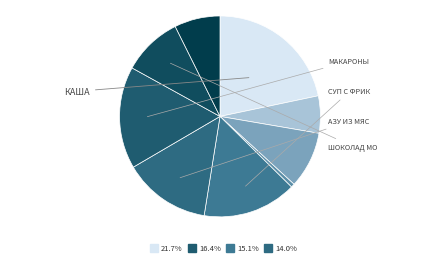

Is it true that Кофейный напиток is 17% of the pie?

False